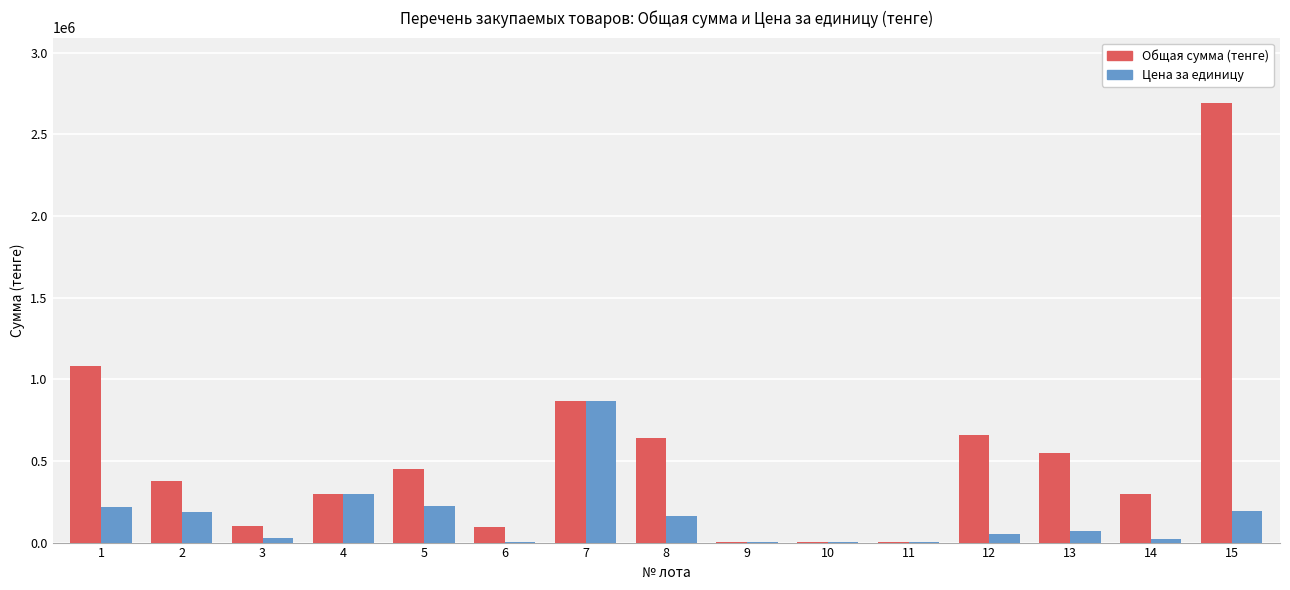

How many groups of bars are there?

15